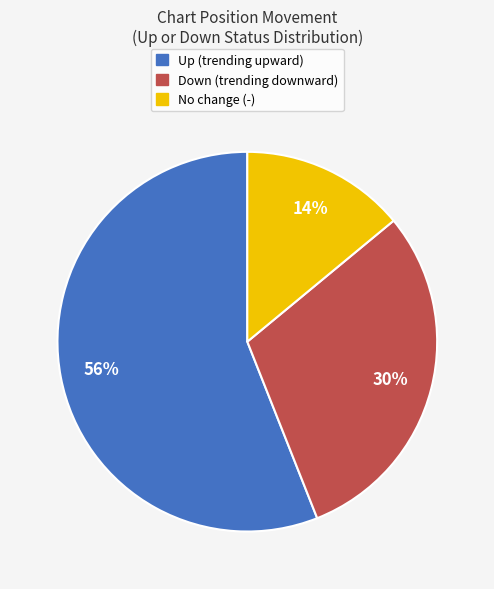

To the nearest percent, what is the average slice percentage?

33%